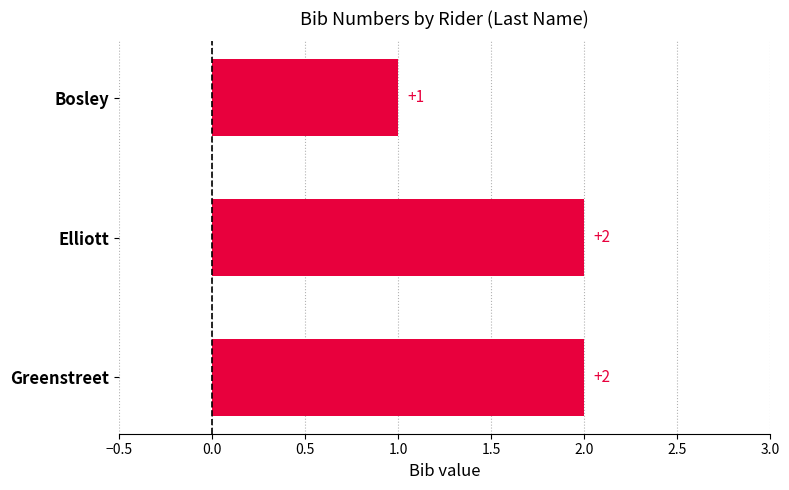

Reading top to bottom, list all the values displayed in this chart.

1	2	2